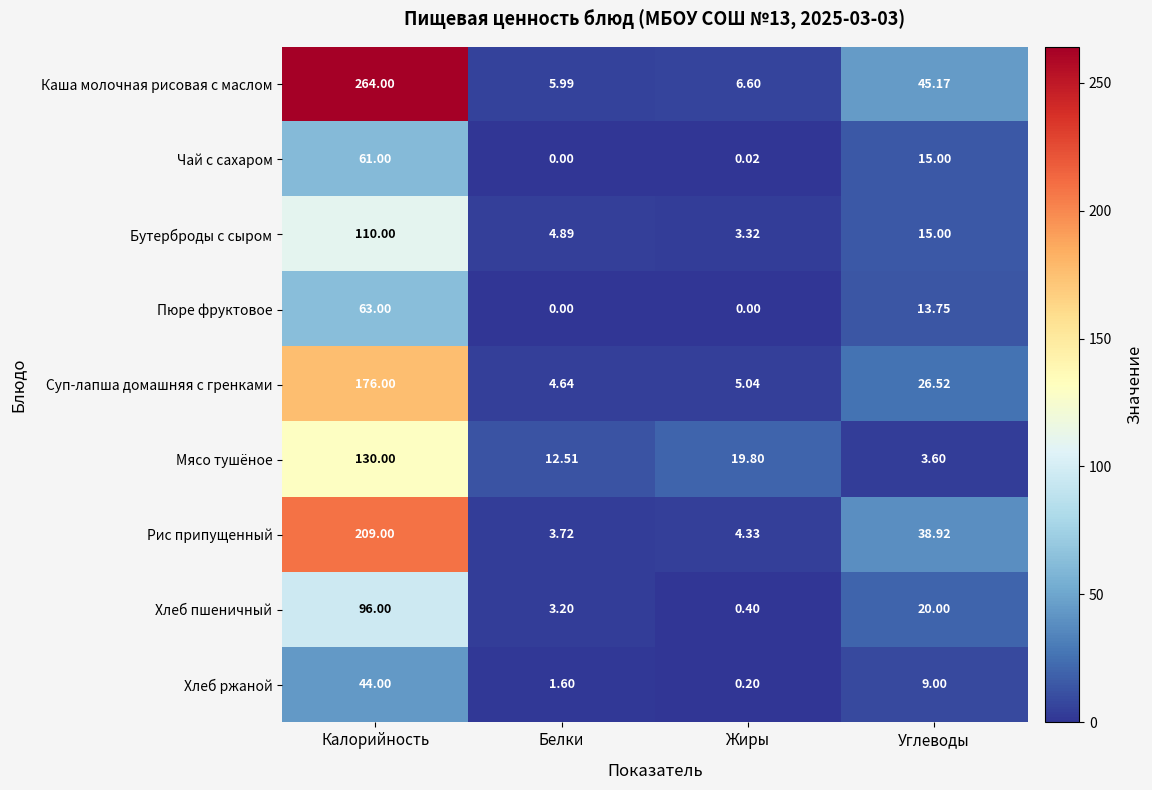

Which series has the largest range (max minus min)?

Каша молочная рисовая с маслом